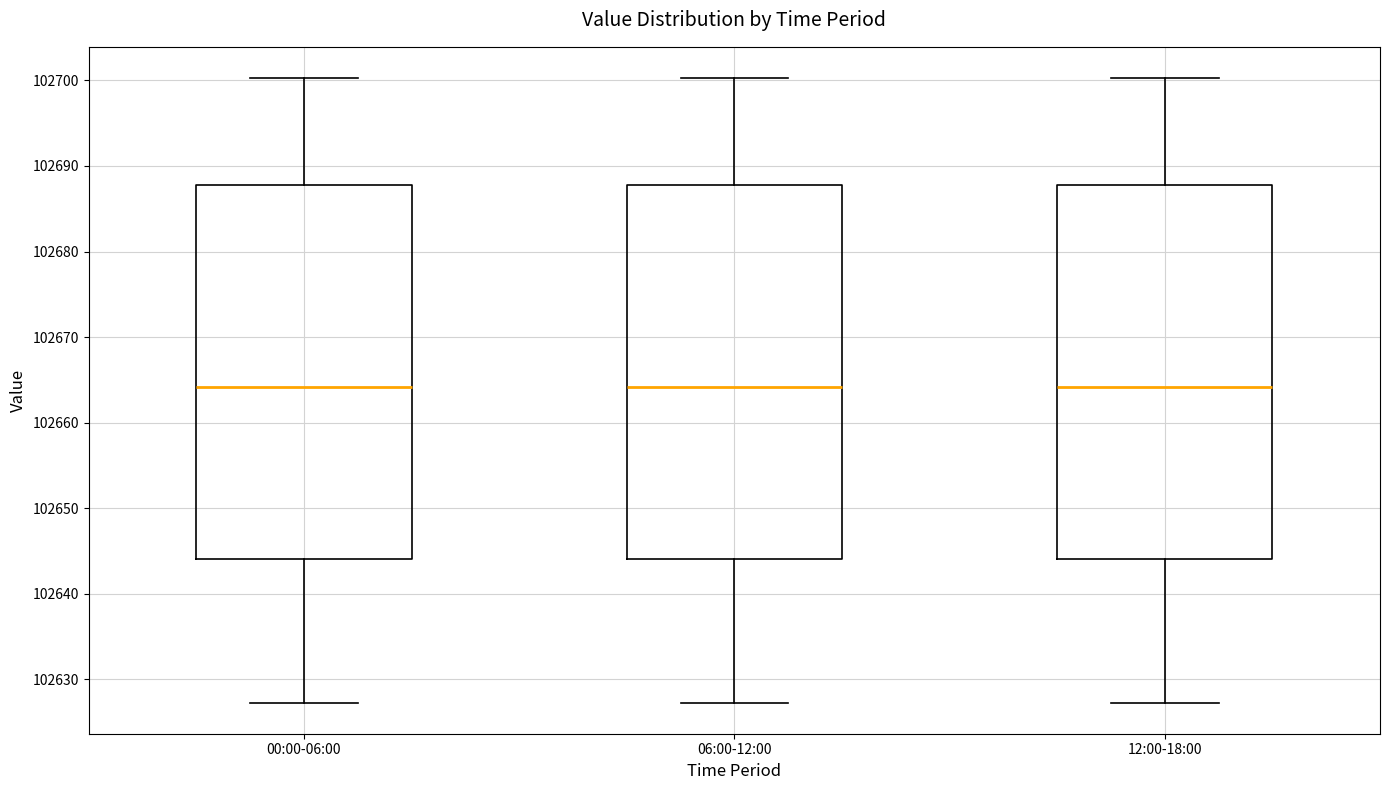

Where does the median line of the box for 12:00-18:00 sit on the y-axis? The values are not printed on the chart, so give them approximately, as read against the axis.

102664